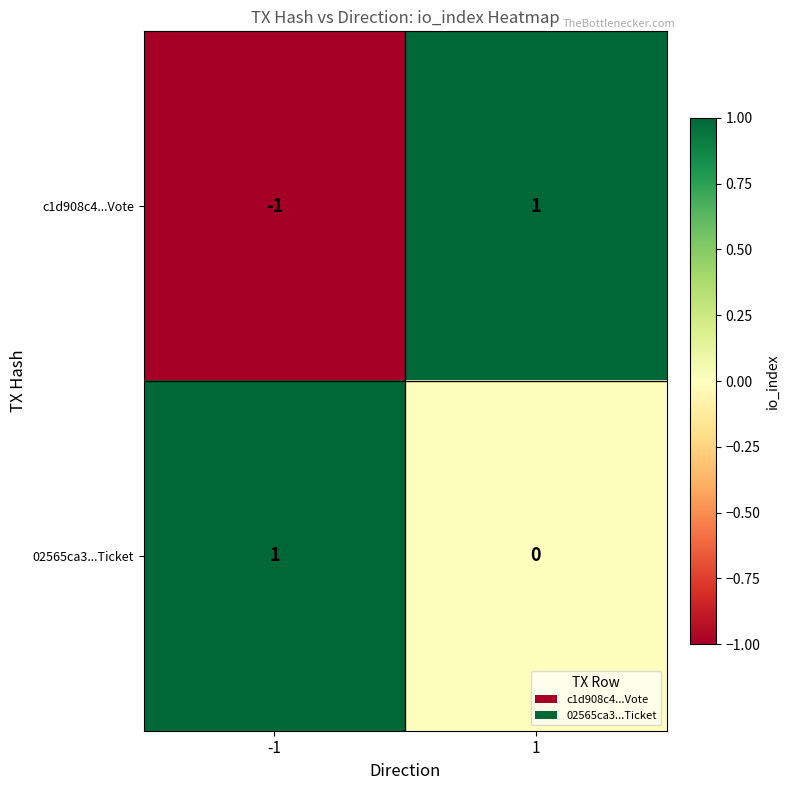

Is the value of 02565ca3...Ticket at 1 greater than the value of c1d908c4...Vote at 1?

No